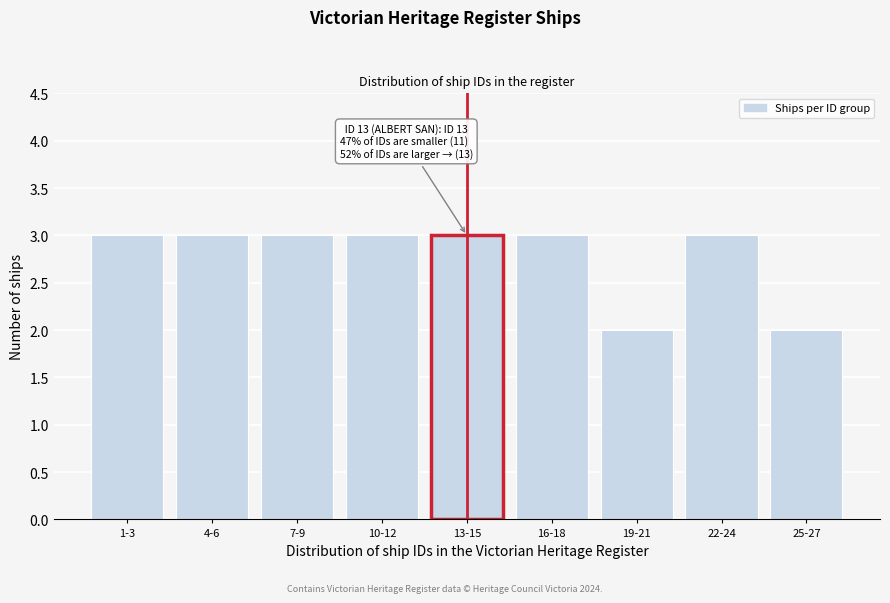

Reading right to left, transcribe all the data shown in this chart.

25-27=2	22-24=3	19-21=2	16-18=3	13-15=3	10-12=3	7-9=3	4-6=3	1-3=3